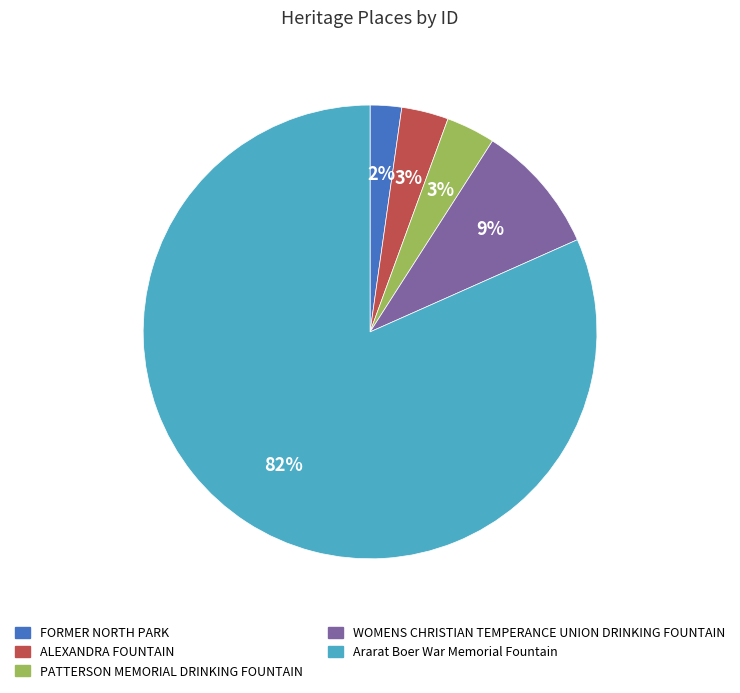

Between Ararat Boer War Memorial Fountain and FORMER NORTH PARK, which is larger?

Ararat Boer War Memorial Fountain